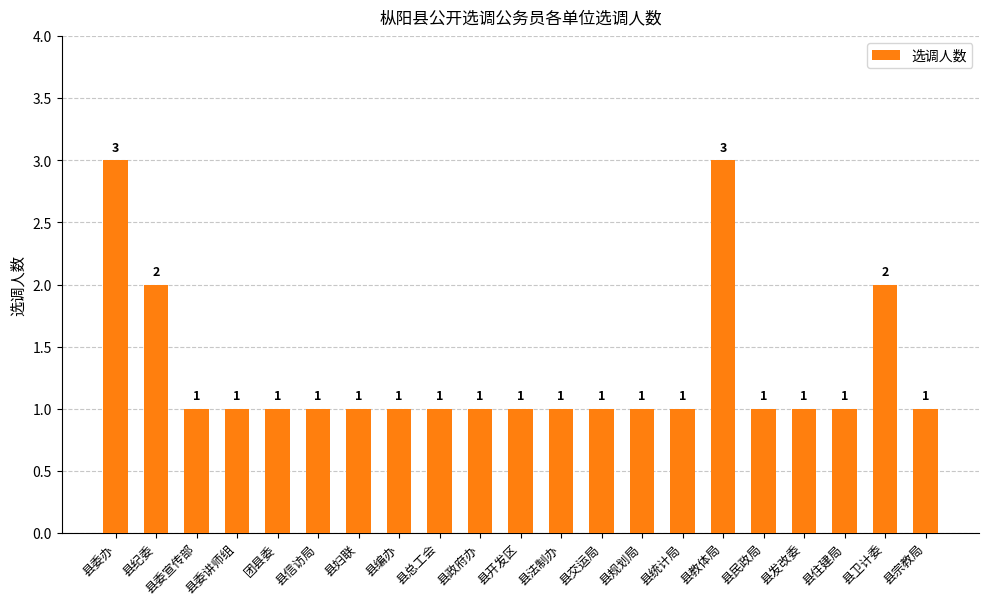

Reading left to right, extract all data points from this chart.

县委办=3	县纪委=2	县委宣传部=1	县委讲师组=1	团县委=1	县信访局=1	县妇联=1	县编办=1	县总工会=1	县政府办=1	县开发区=1	县法制办=1	县交运局=1	县规划局=1	县统计局=1	县教体局=3	县民政局=1	县发改委=1	县住建局=1	县卫计委=2	县宗教局=1